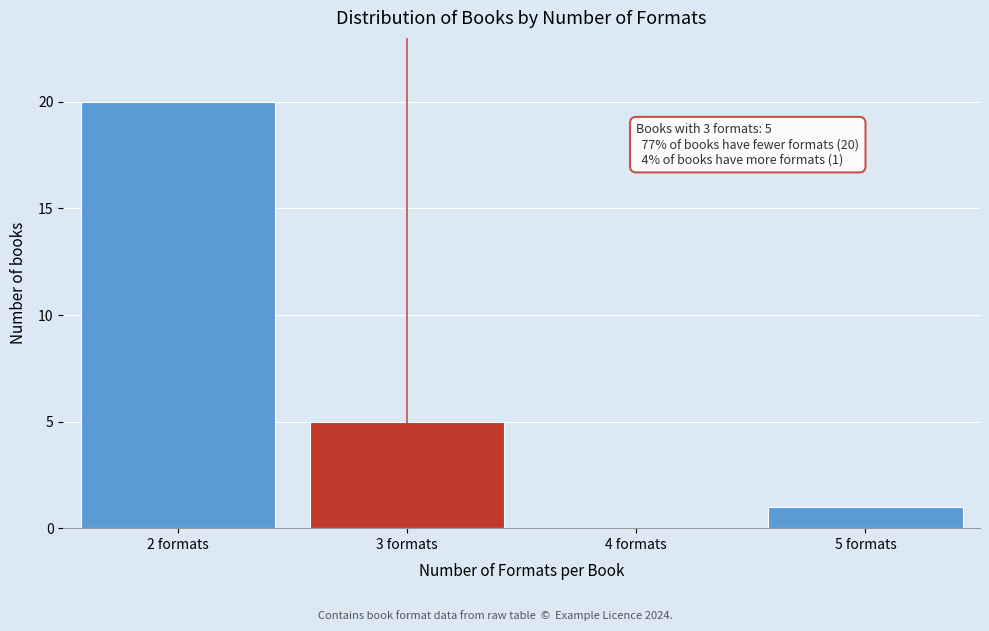

Over which range of the x-axis is the bar tallest?

1.5 to 2.5